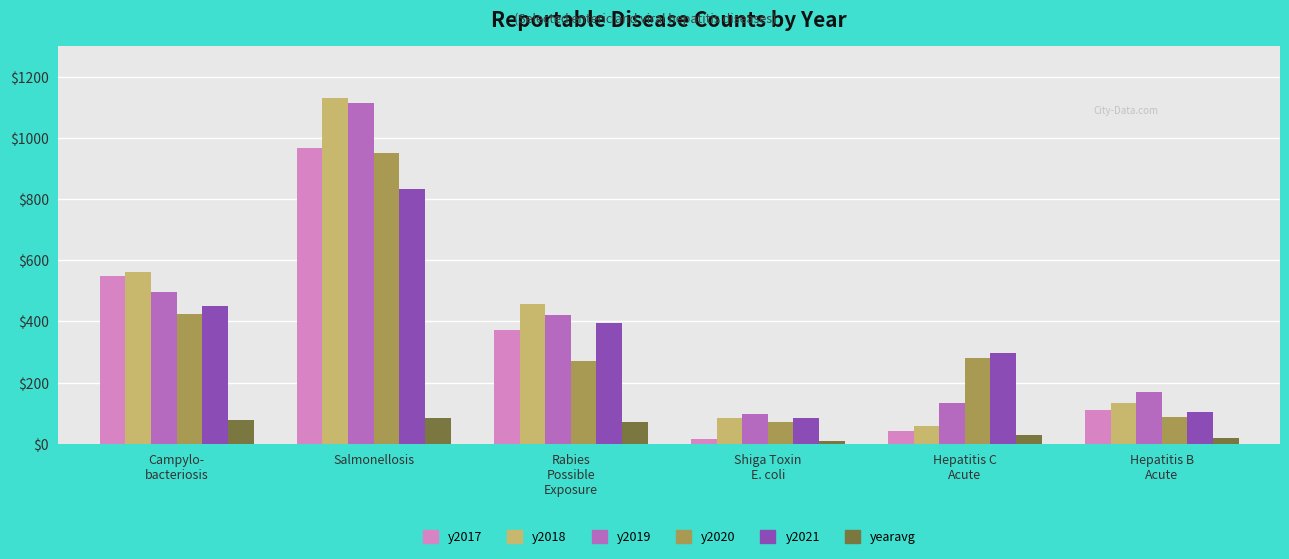

Is the value of yearavg at Hepatitis C
Acute greater than the value of y2018 at Salmonellosis?

No